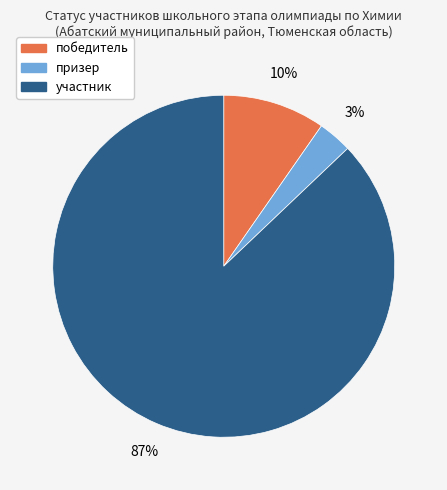

Rank the categories by value from lowest to highest.

призер, победитель, участник